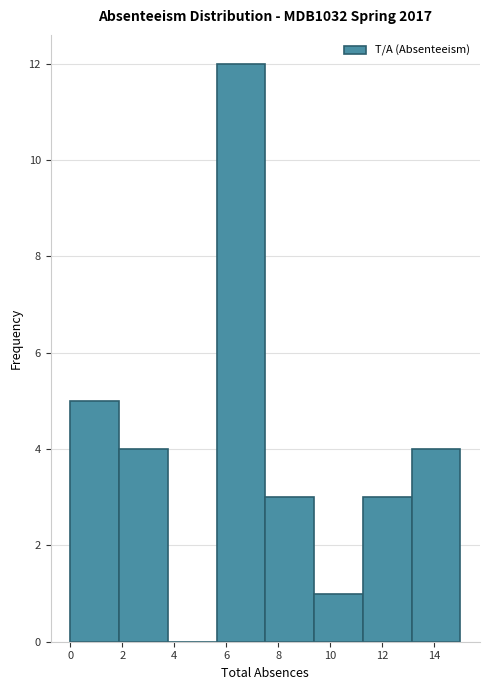

How tall is the bar that spans 7.6 to 9.4 on the x-axis? Neither the bar edges nor the heights are printed on the chart, so give them approximately, as read against the axes.

3